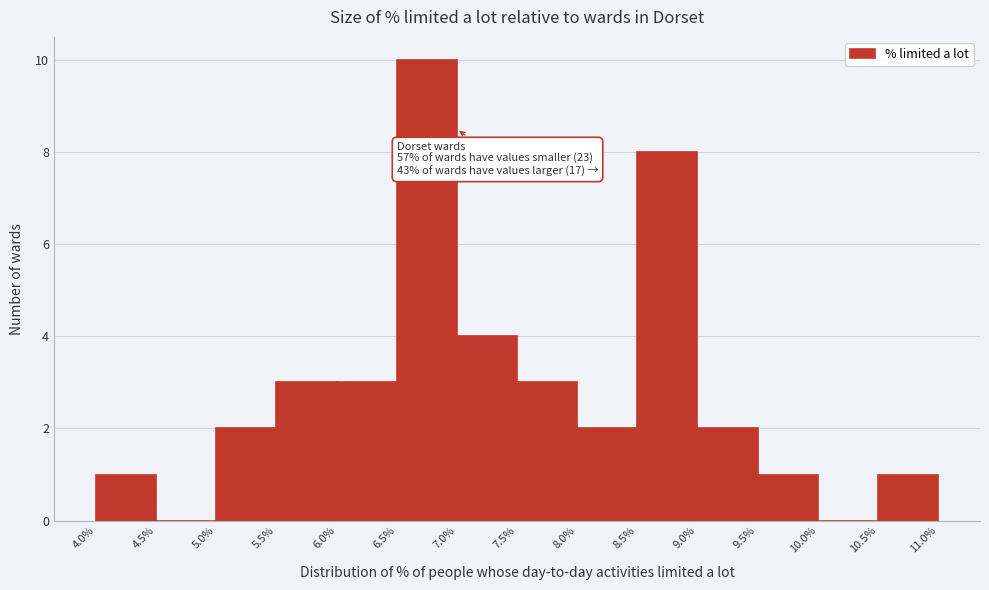

Over which range of the x-axis is the bar tallest?

6.5% to 7.0%